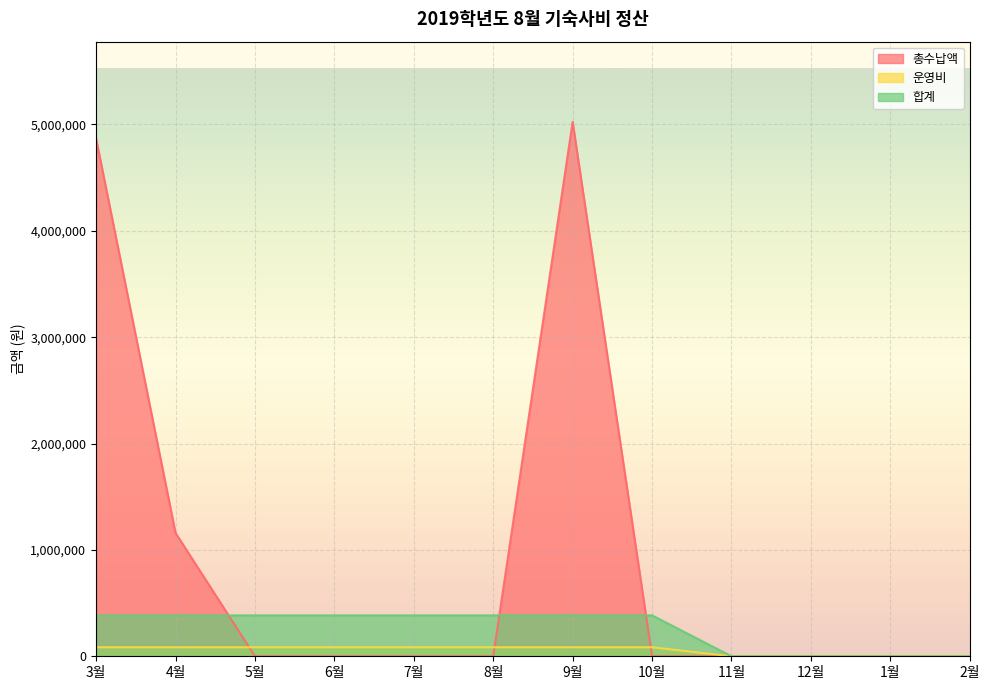

Count the 운영비 values in the range 0 to 84700.

12